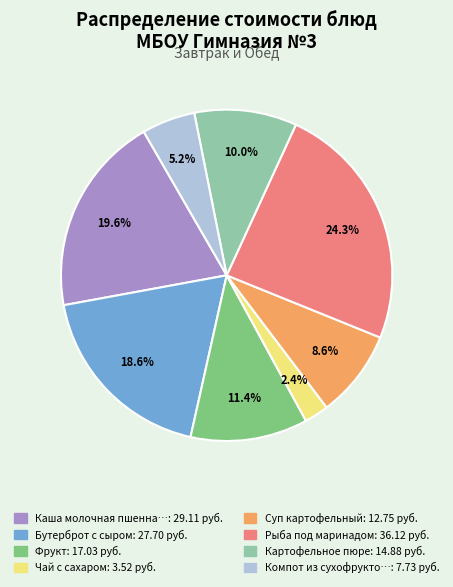

Count the number of slices in the pie.

8